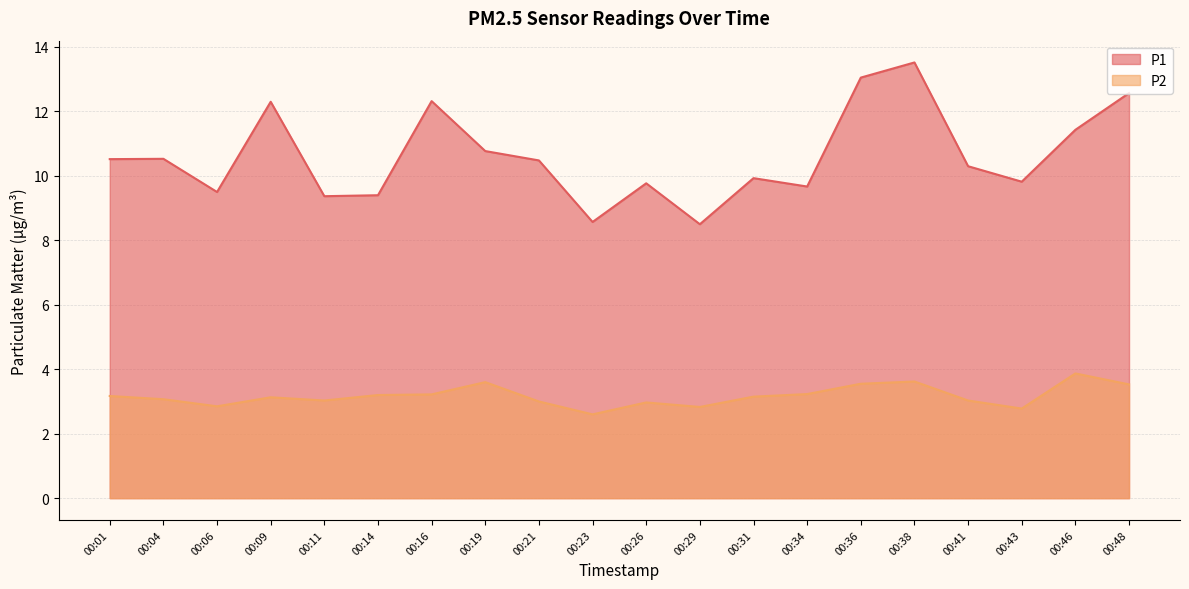

True or false: P2 and P1 intersect in this chart.

False